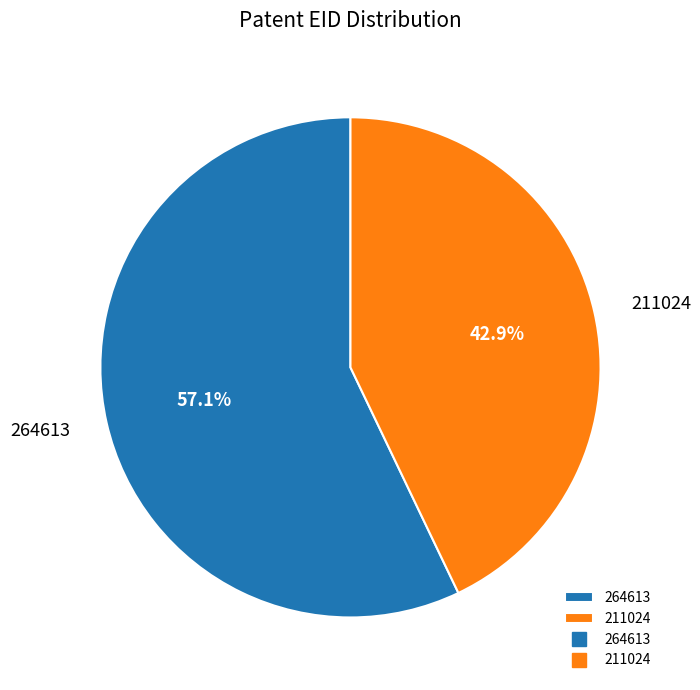

Which has a higher value, 264613 or 211024?

264613